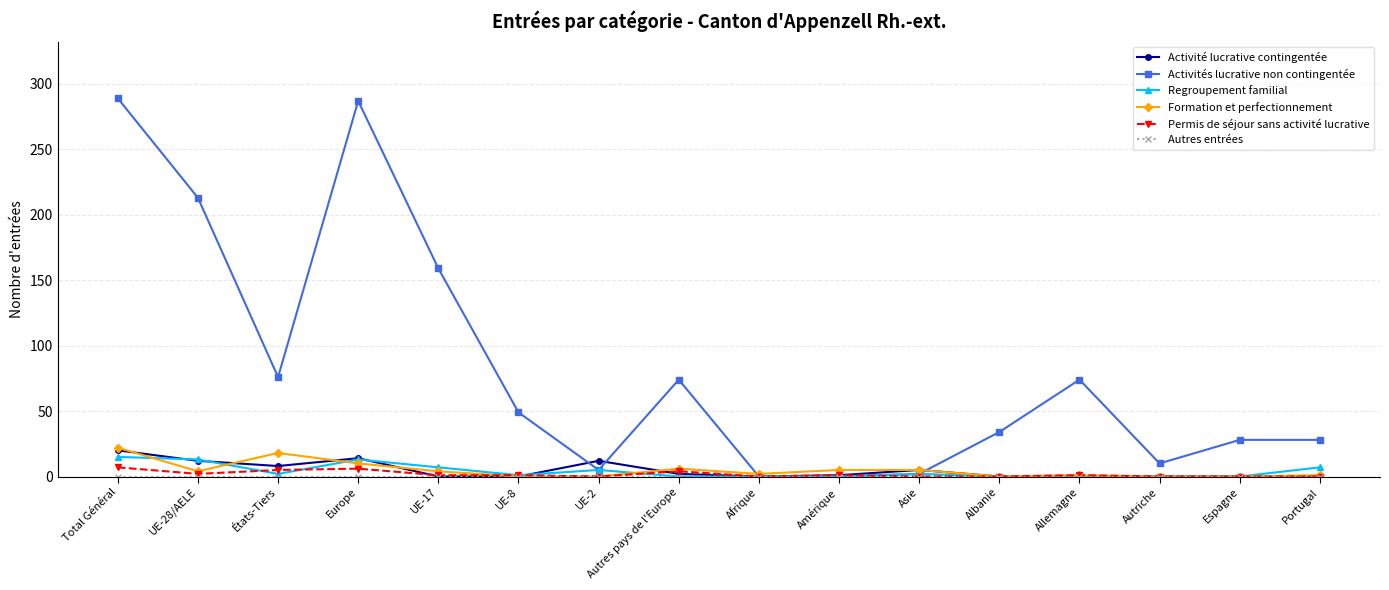

What is the maximum value shown in the chart?

289